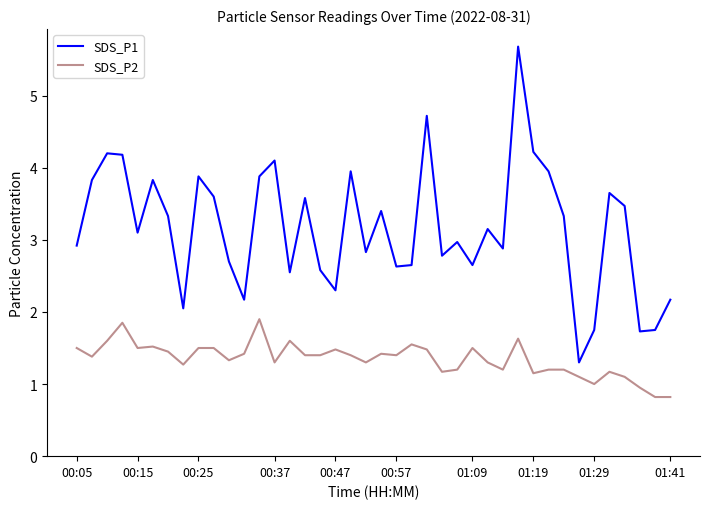

Does the chart display data point markers on the line(s)?

No